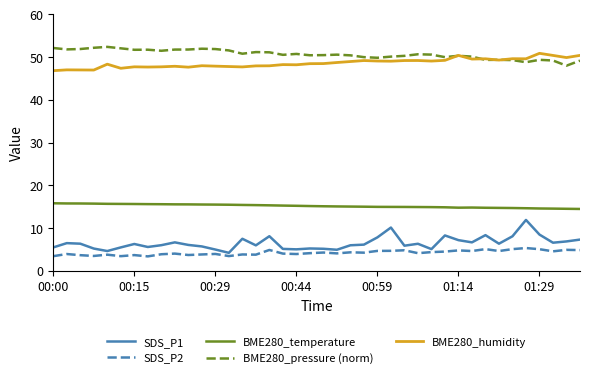

What is the maximum value shown in the chart?

52.4